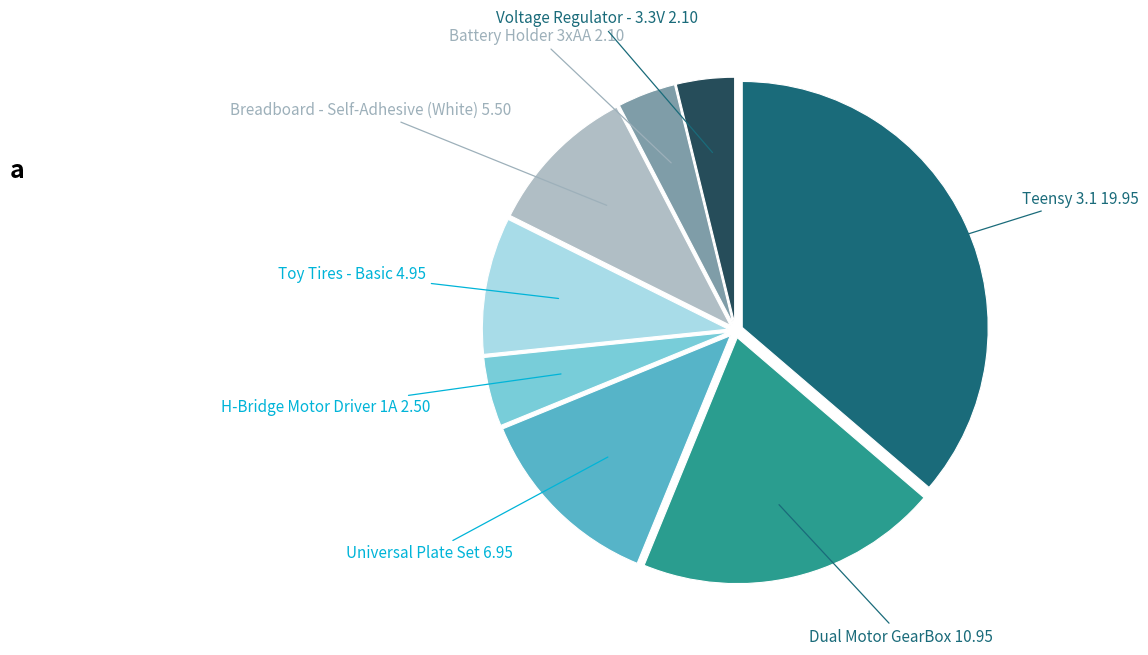

Does any single category account for the majority?

No